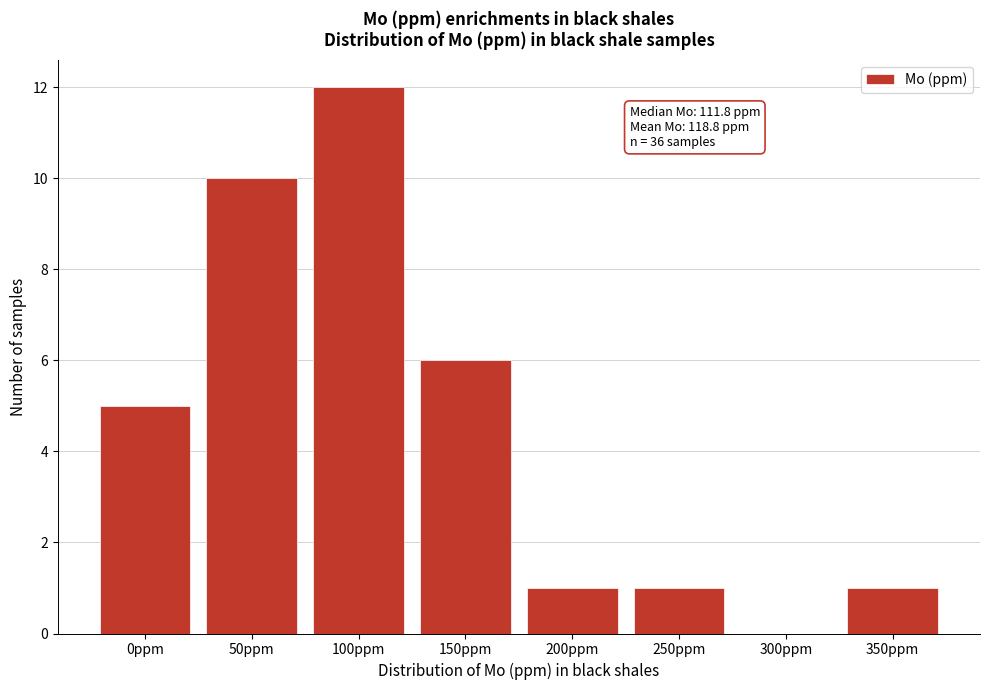

Reading left to right, transcribe all the data shown in this chart.

0ppm=5	50ppm=10	100ppm=12	150ppm=6	200ppm=1	250ppm=1	300ppm=0	350ppm=1